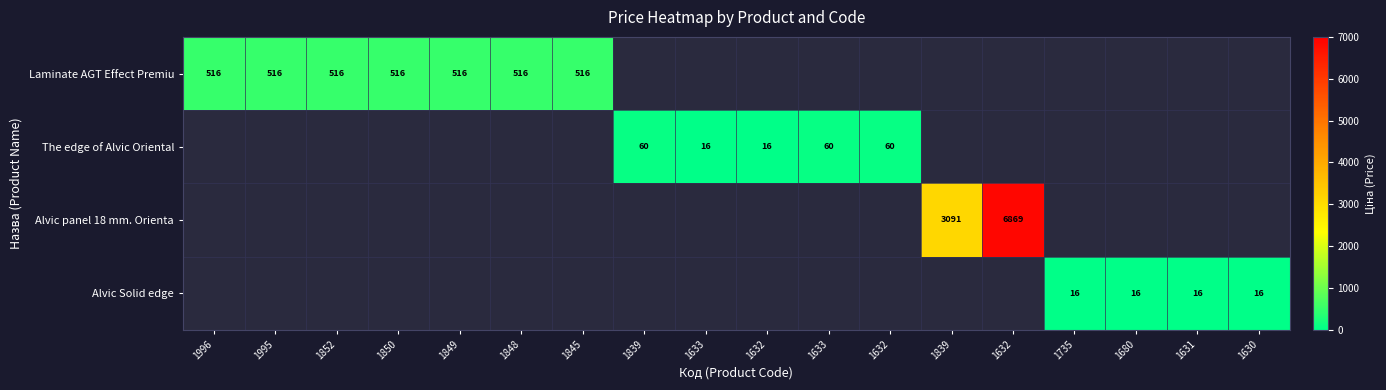

Which category has the highest value across all series?

1632